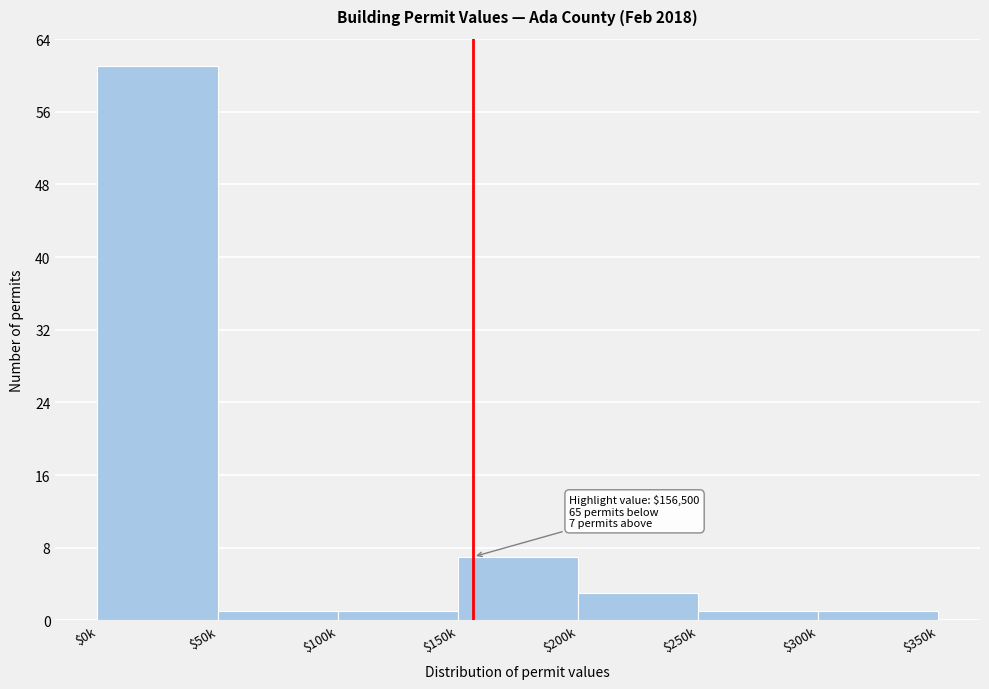

Reading right to left, what are all the values shown in this chart?

1	1	3	7	1	1	61